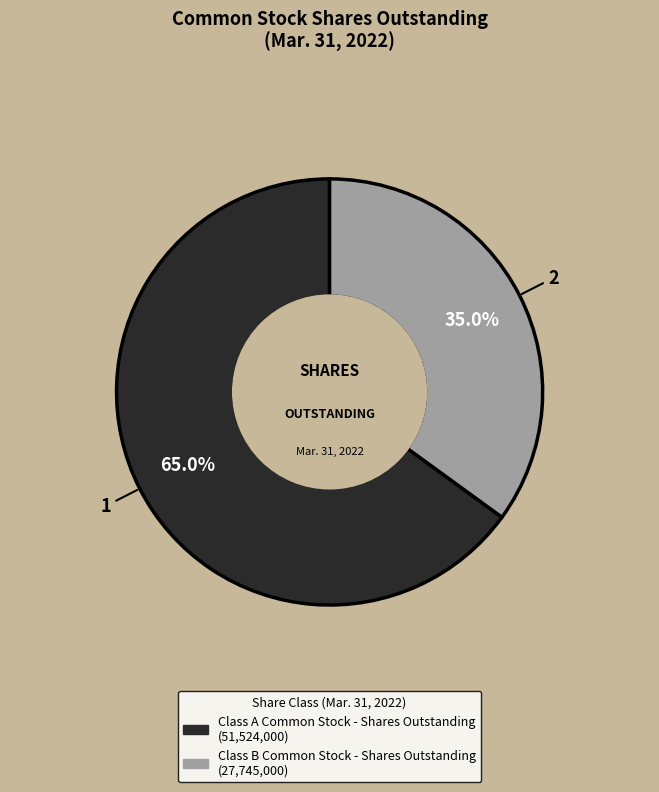

To the nearest percent, what portion does Class A Common Stock - Shares Outstanding represent?

65%